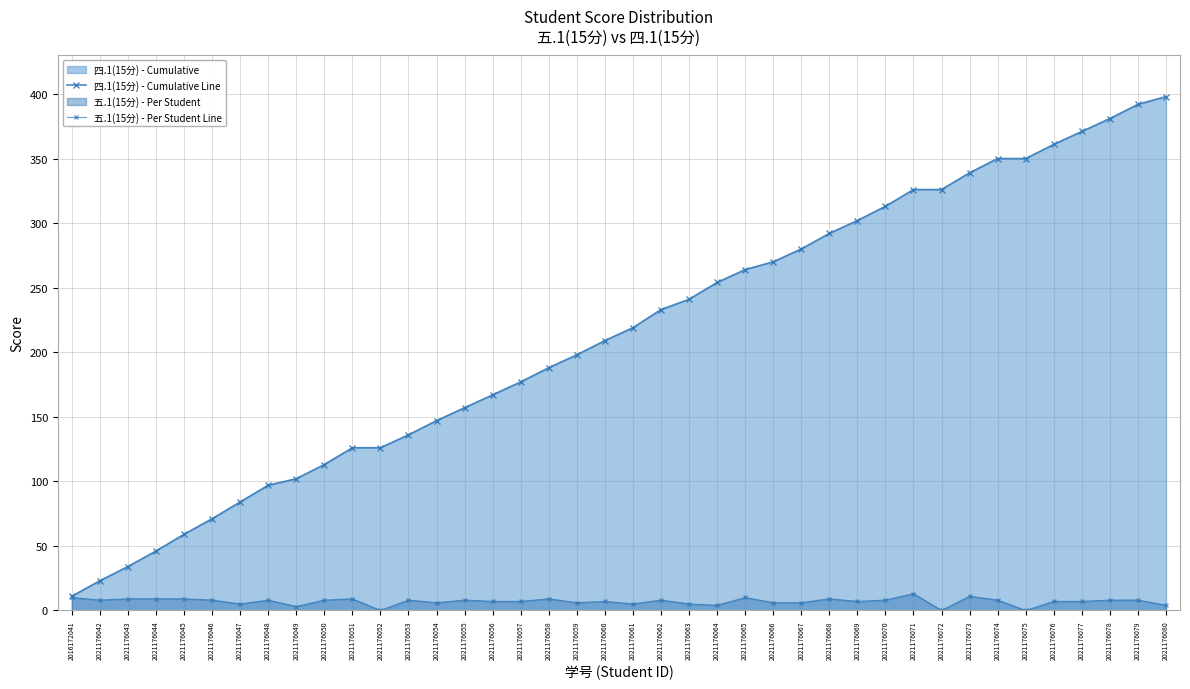

Reading left to right, what are all the values shown in this chart?

四.1(15分) - Cumulative Line: 11	23	34	46	59	71	84	97	102	113	126	126	136	147	157	167	177	188	198	209	219	233	241	254	264	270	280	292	302	313	326	326	339	350	350	361	371	381	392	398
五.1(15分) - Per Student Line: 10	8	9	9	9	8	5	8	3	8	9	0	8	6	8	7	7	9	6	7	5	8	5	4	10	6	6	9	7	8	13	0	11	8	0	7	7	8	8	4